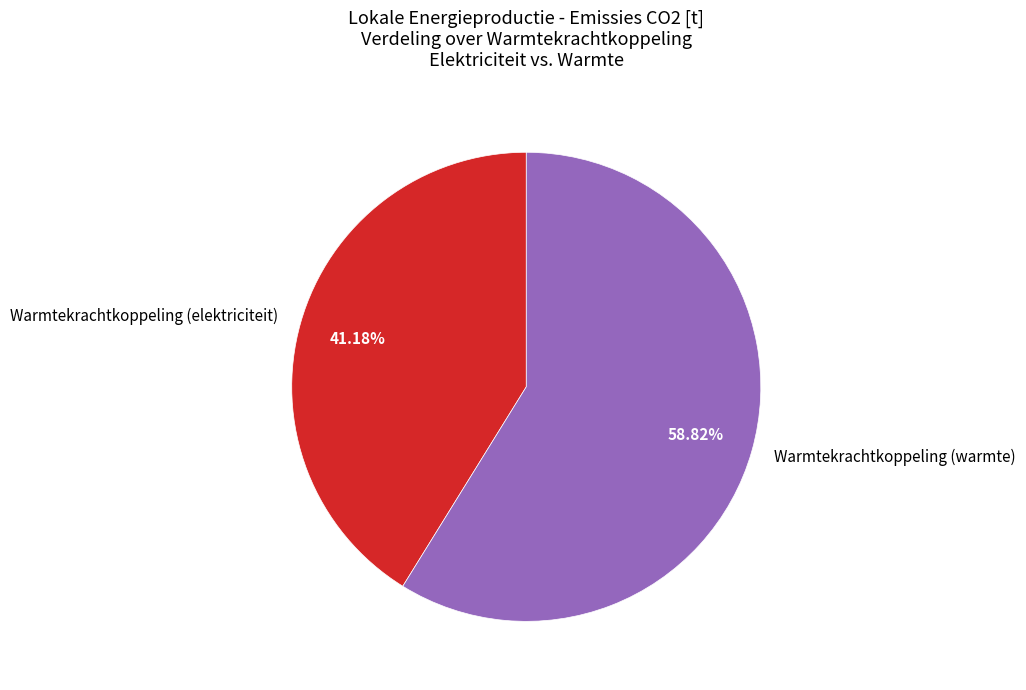

What is the largest slice in the pie chart?

Warmtekrachtkoppeling (warmte)